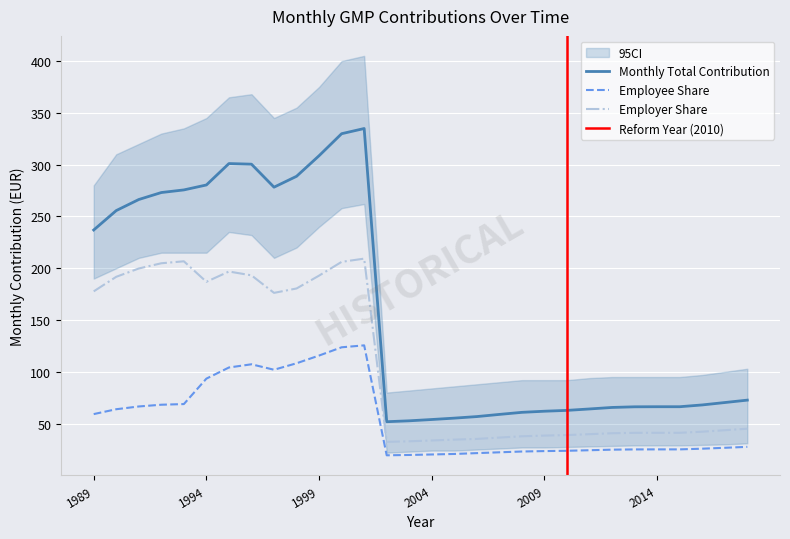

The Monthly Total Contribution series shows 87.2 at 2014. True or false?

False